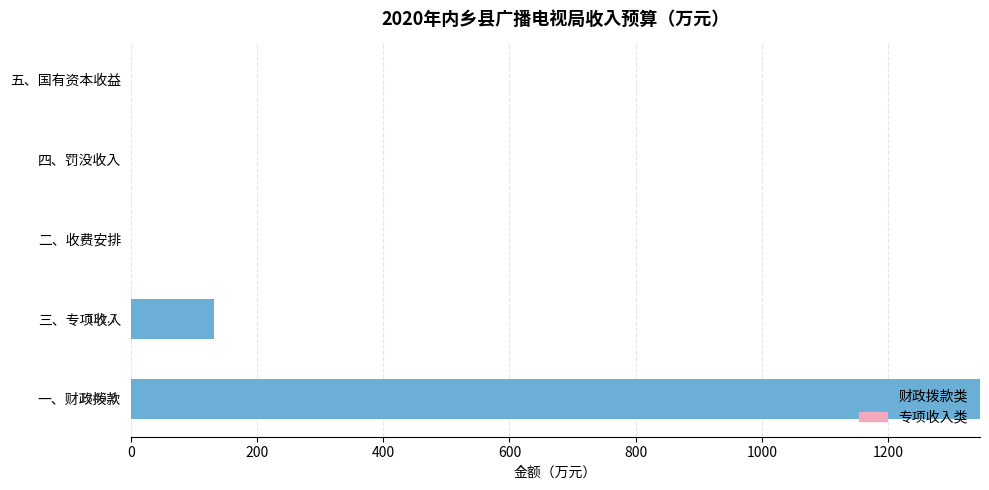

True or false: the data shows 0.0 at 二、收费安排.

True